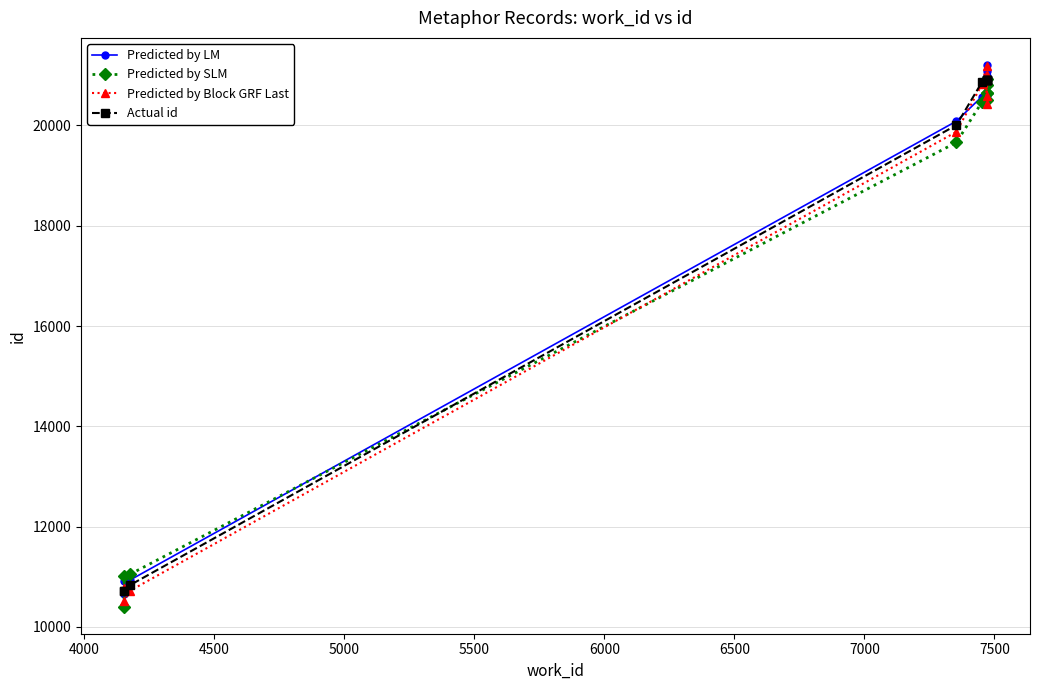

What is the difference between the maximum and minimum values in the Predicted by Block GRF Last series?

10674.1